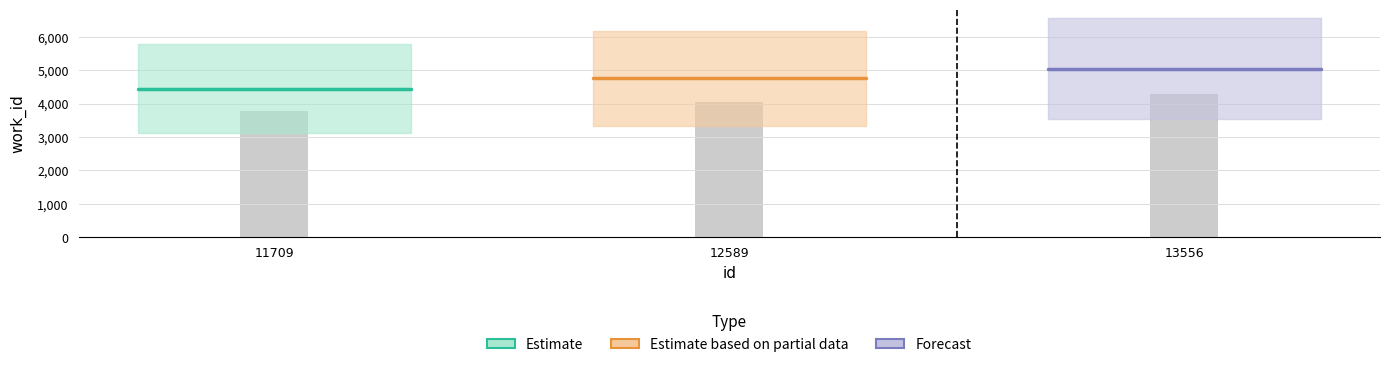

The value of Estimate at 11709 is 4445. True or false?

True